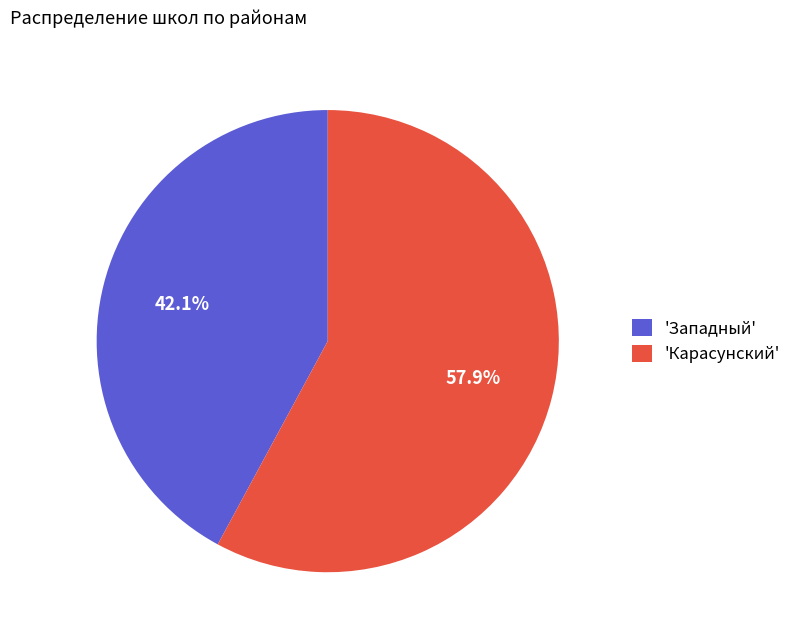

Which slice is the largest?

'Карасунский'